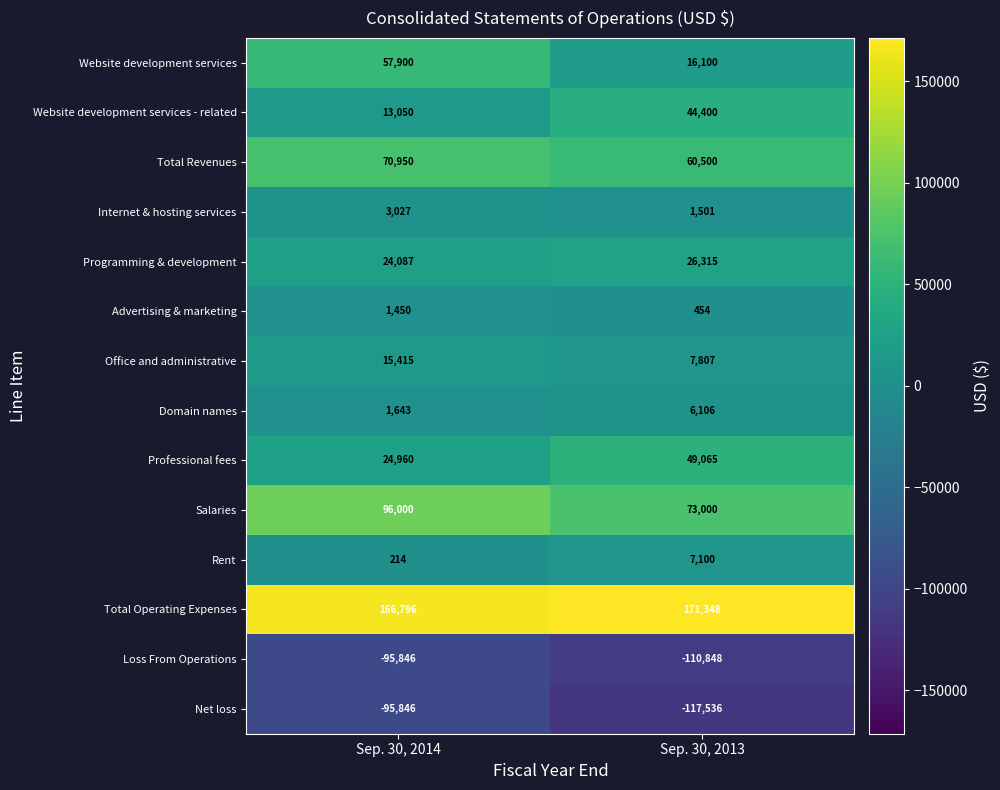

Reading right to left, what are all the values shown in this chart?

Website development services: 16100	57900
Website development services - related: 44400	13050
Total Revenues: 60500	70950
Internet & hosting services: 1501	3027
Programming & development: 26315	24087
Advertising & marketing: 454	1450
Office and administrative: 7807	15415
Domain names: 6106	1643
Professional fees: 49065	24960
Salaries: 73000	96000
Rent: 7100	214
Total Operating Expenses: 171348	166796
Loss From Operations: -110848	-95846
Net loss: -117536	-95846